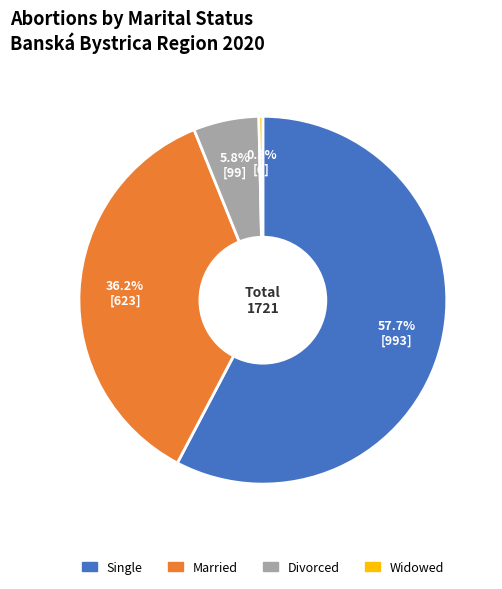

Which slice is the smallest?

Widowed